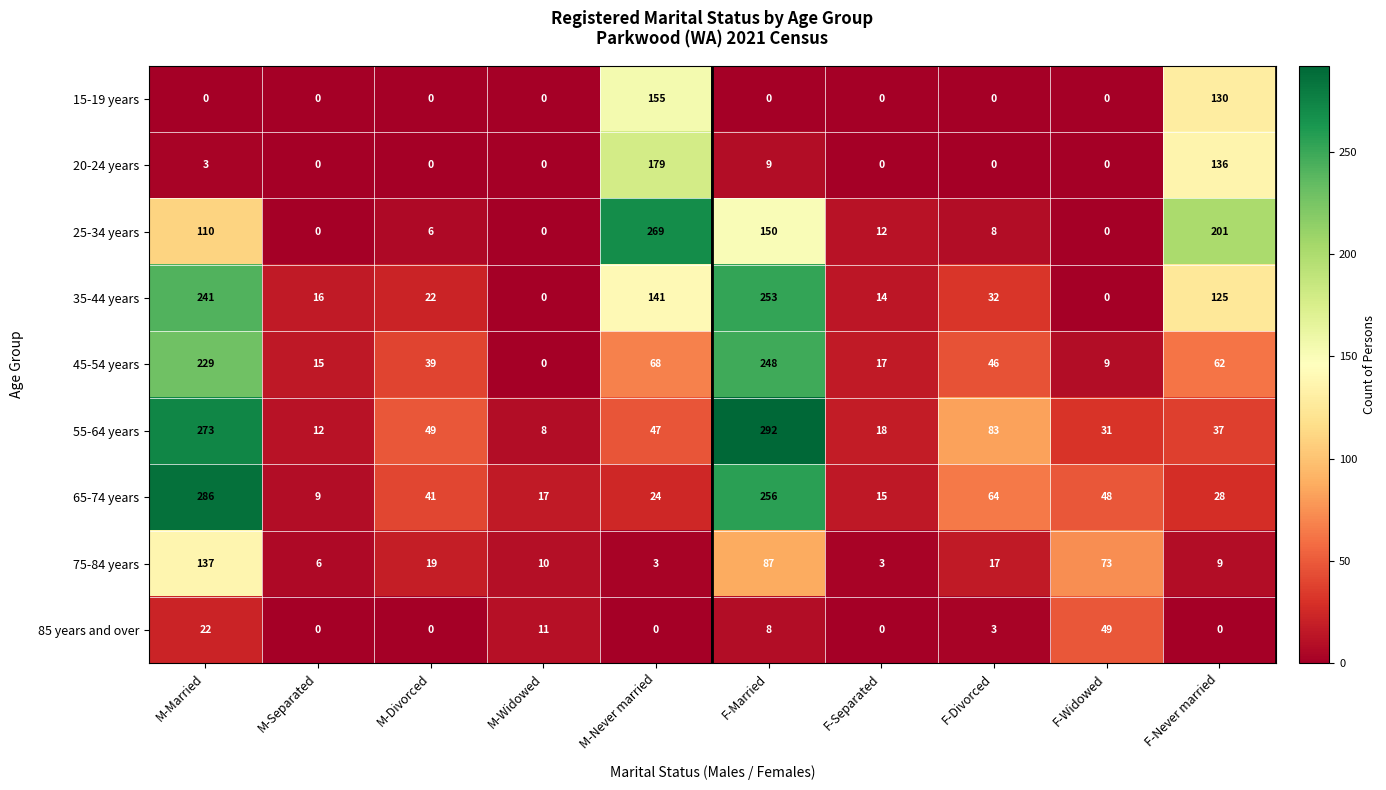

Is it true that 75-84 years equals 128 at F-Widowed?

False